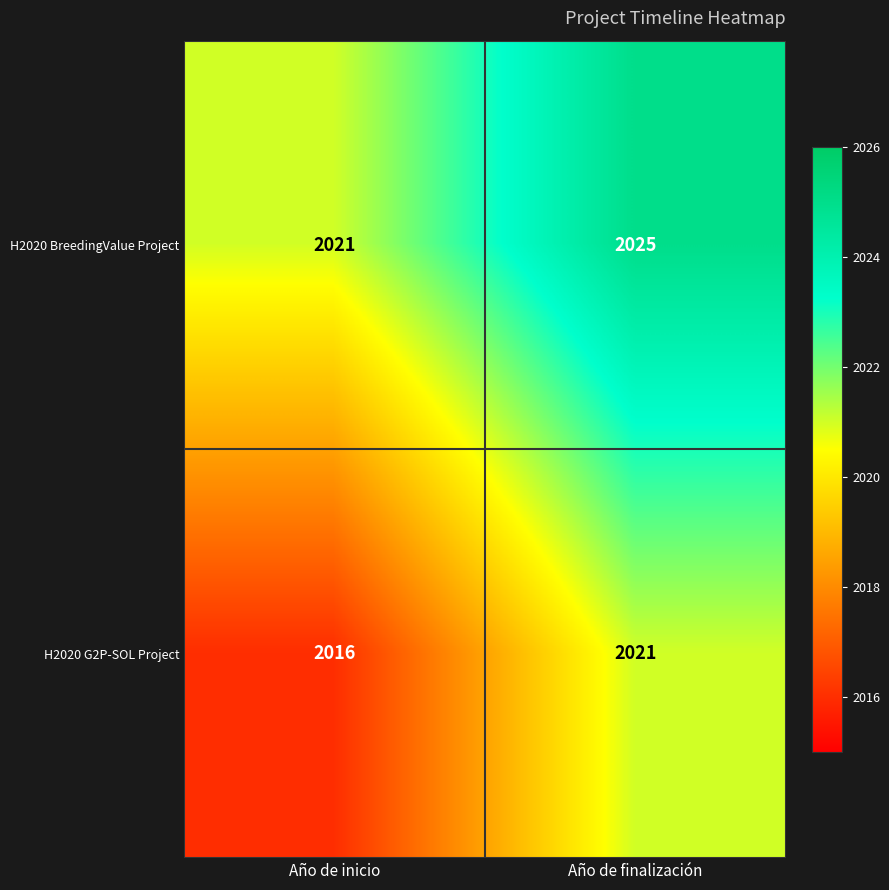

How many data points does each series have?

2